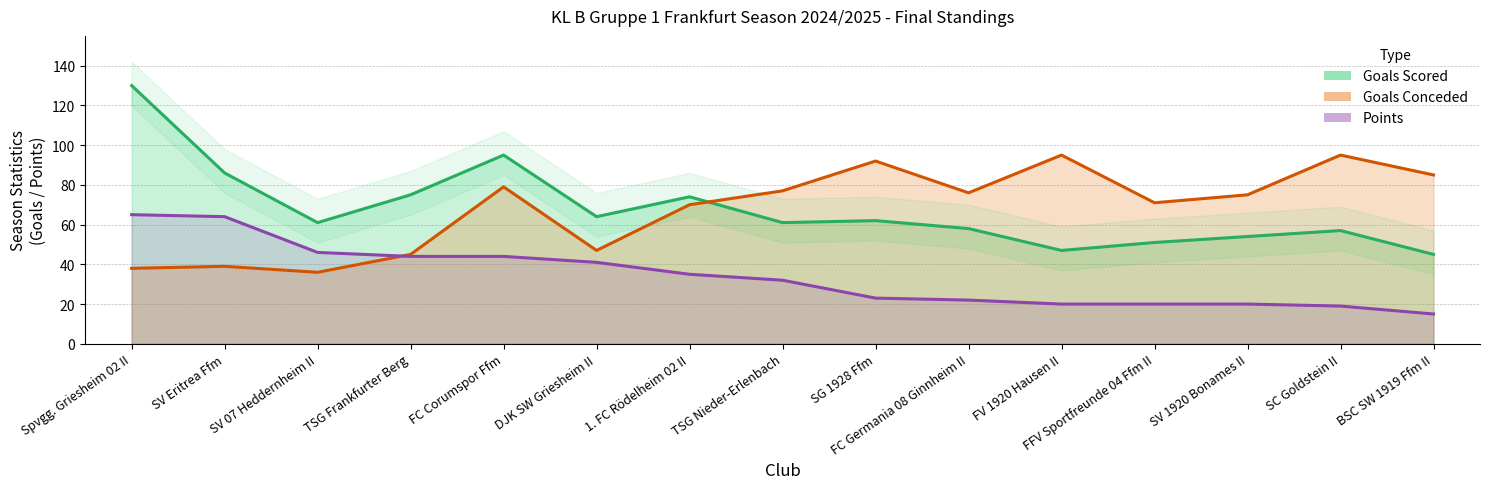

What are all the series names shown in the legend?

Points, Goals Scored, Goals Conceded